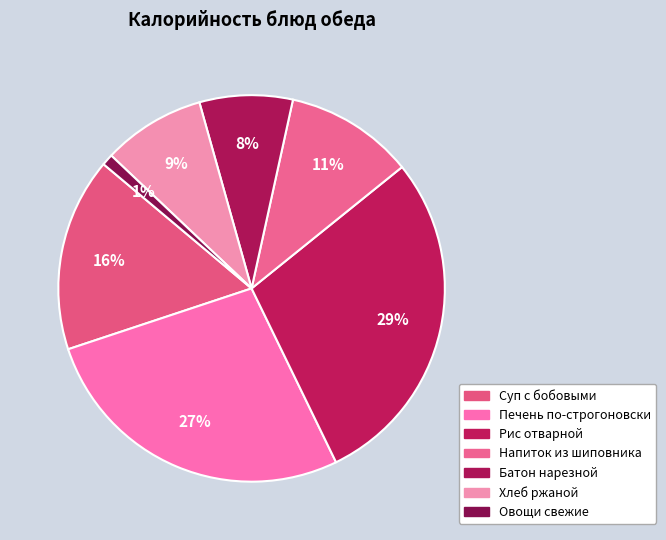

What is the ratio of the value at Напиток из шиповника to the value at Суп с бобовыми?

0.7